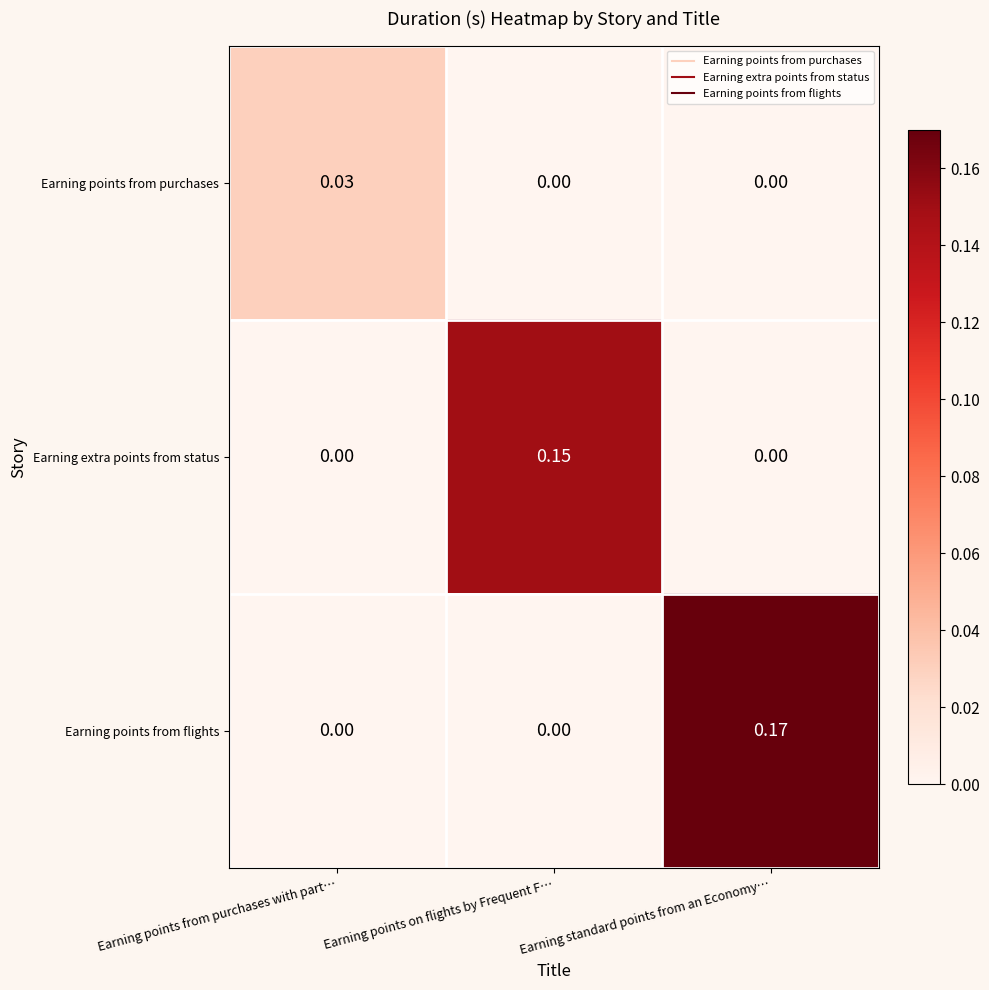

List the series in order of their peak value, lowest first.

Earning points from purchases, Earning extra points from status, Earning points from flights